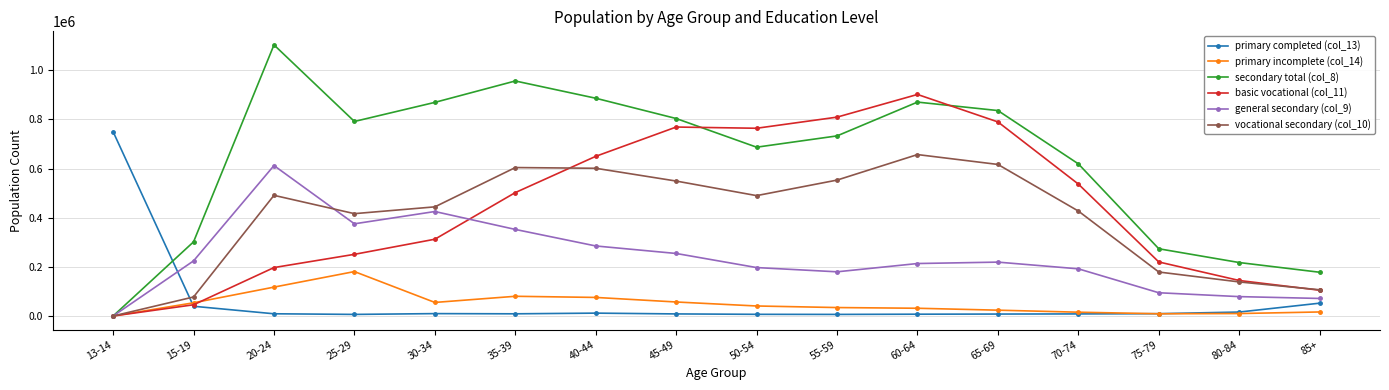

Which category has the highest value in the vocational secondary (col_10) series?

60-64